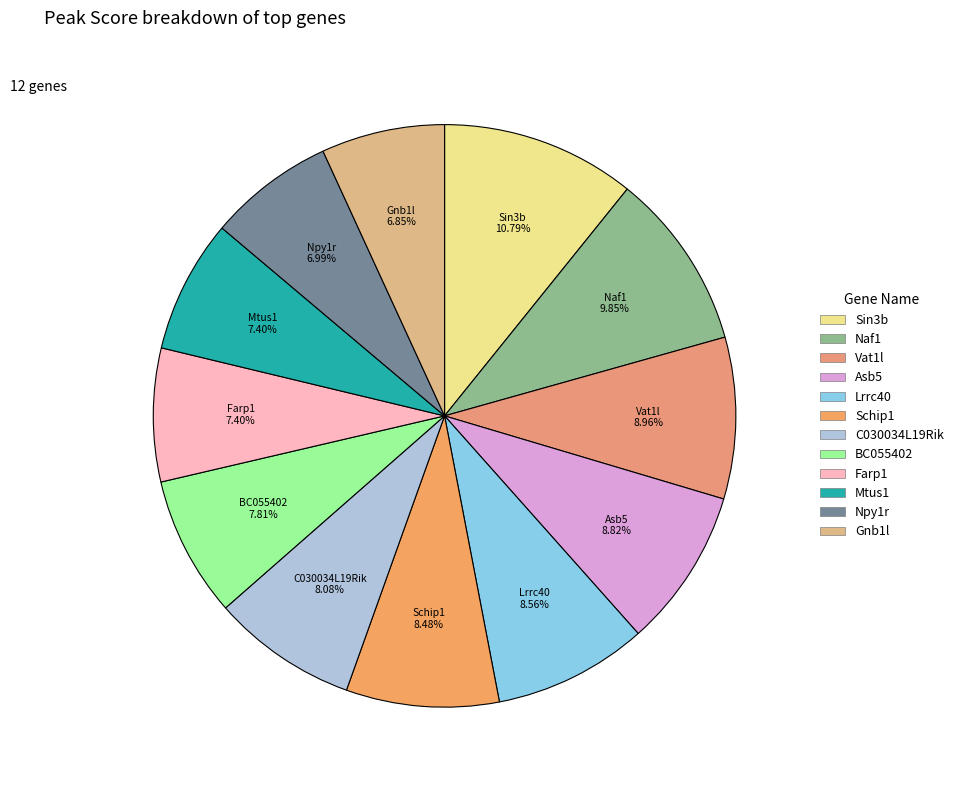

True or false: BC055402 accounts for 8% of the total.

True